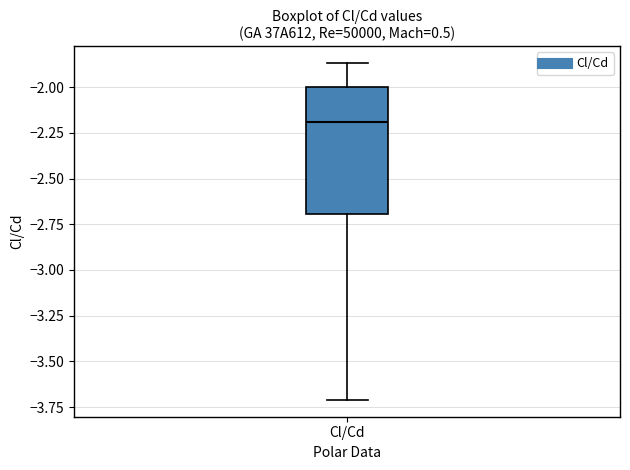

Read this box plot against the y-axis: the position of the median line, the range covered by the box, and the ends of both whiskers. The values are not printed on the chart, so give them approximately, as read against the axis.

median -2.20, box -2.70 to -2.00, whiskers -3.70 to -1.85